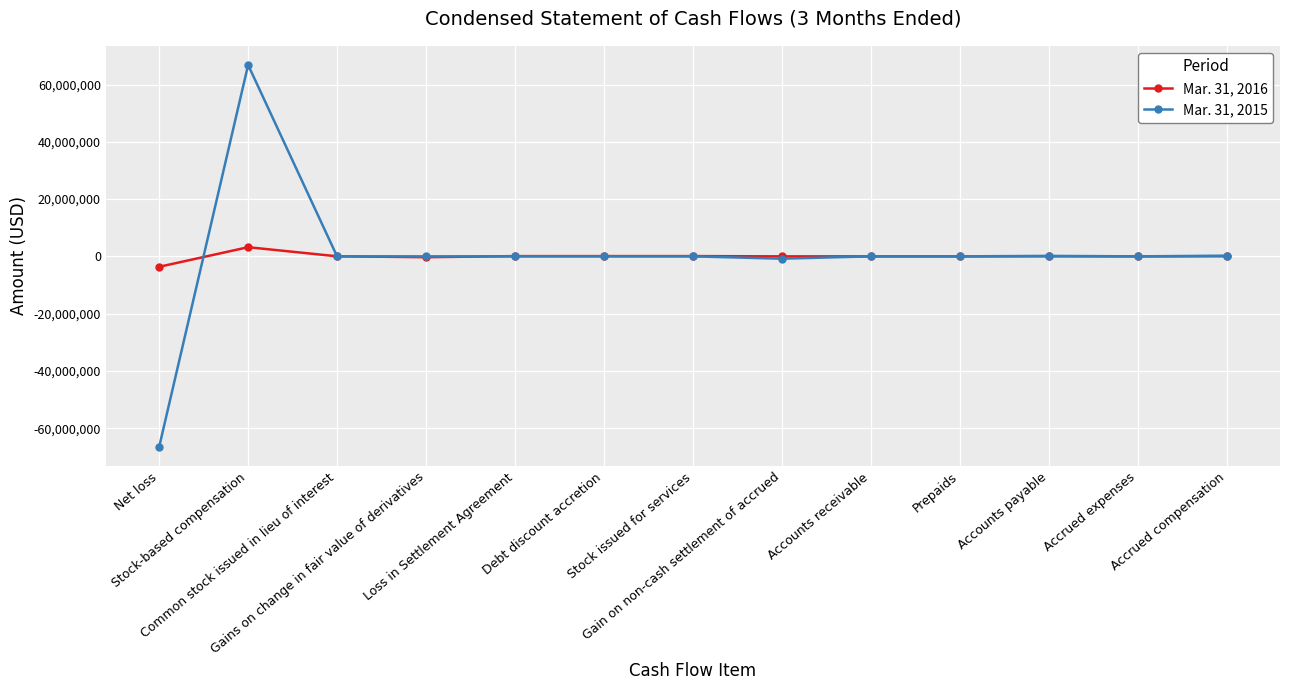

What is the maximum value shown in the chart?

66834609